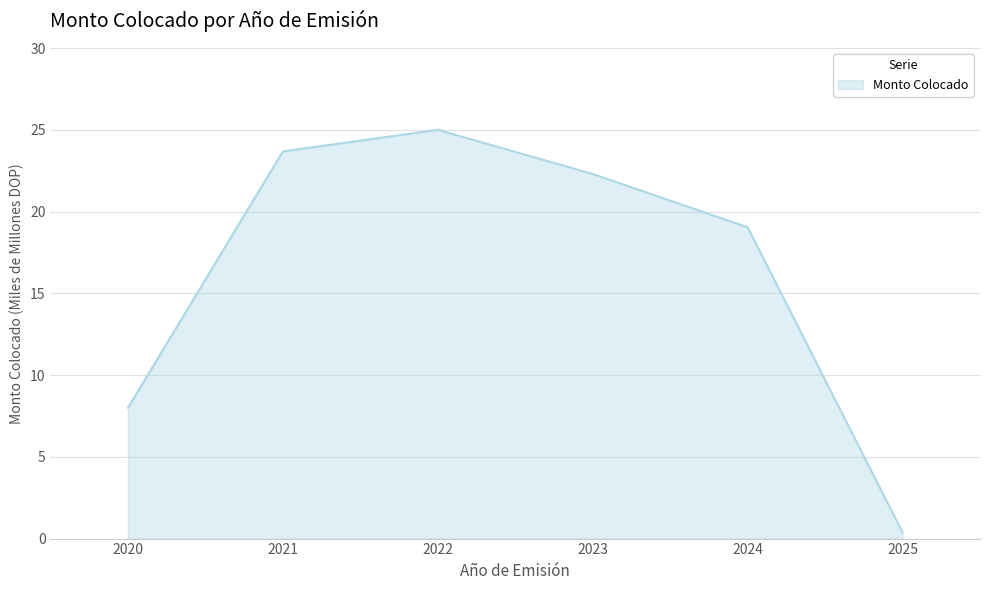

List the labels in order of value, smallest first.

2025, 2020, 2024, 2023, 2021, 2022